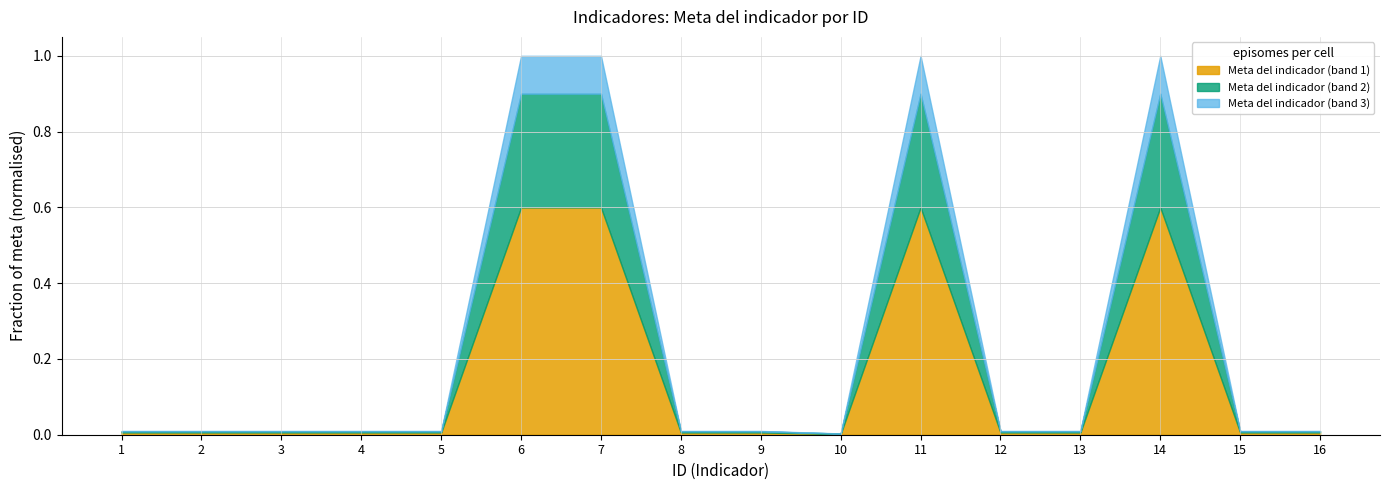

What is the change in value from 5 to 7?

+74.2